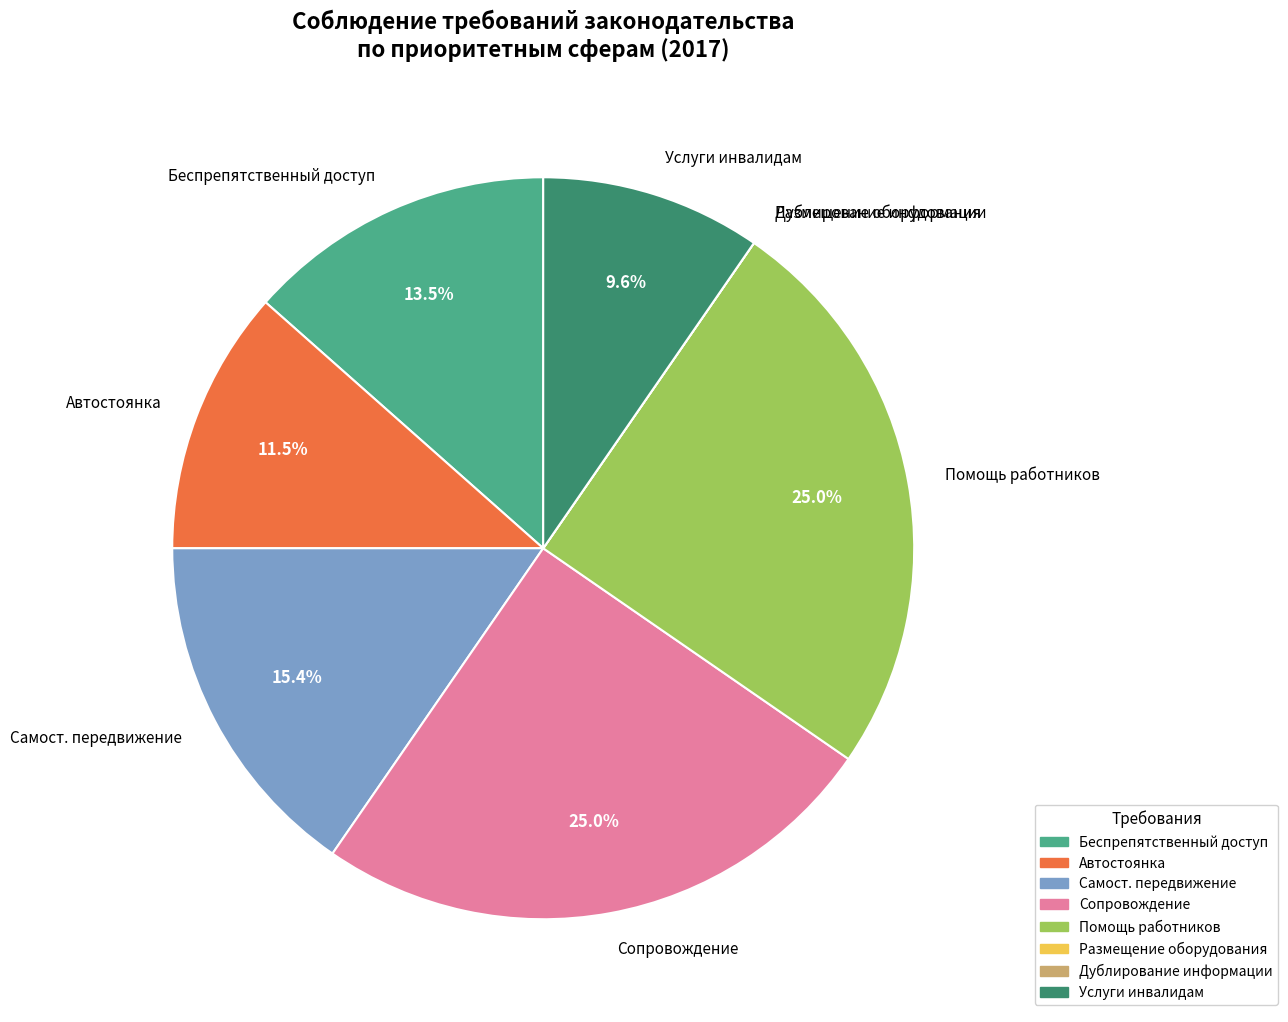

Is there any slice that represents more than half of the pie?

No